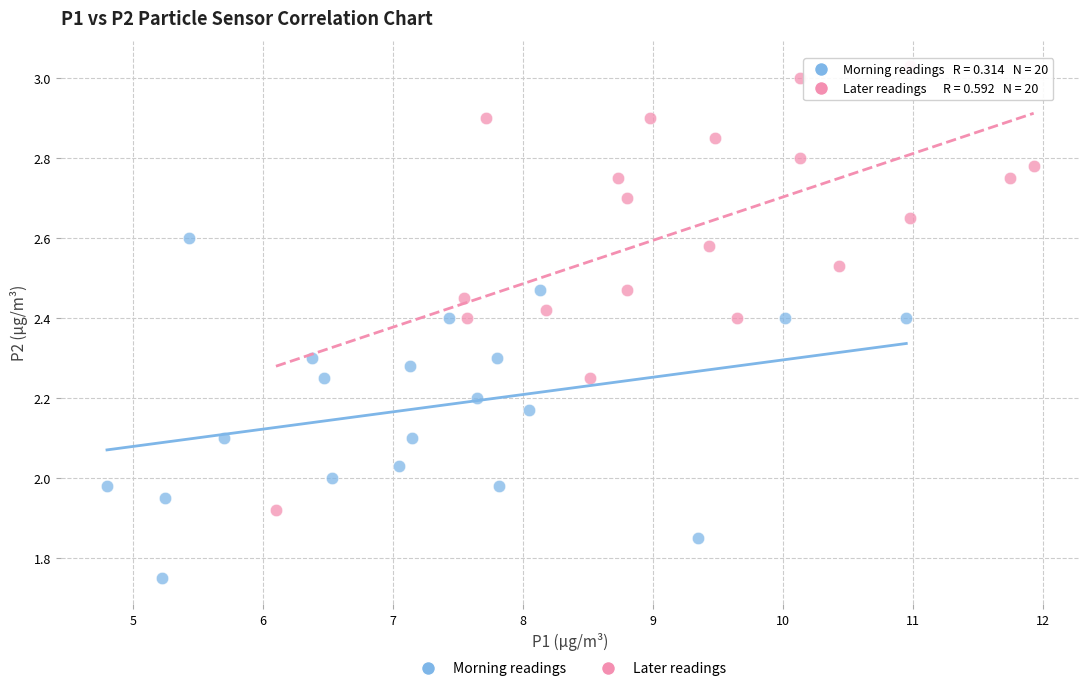

Which series contains the highest Y value?

Later readings